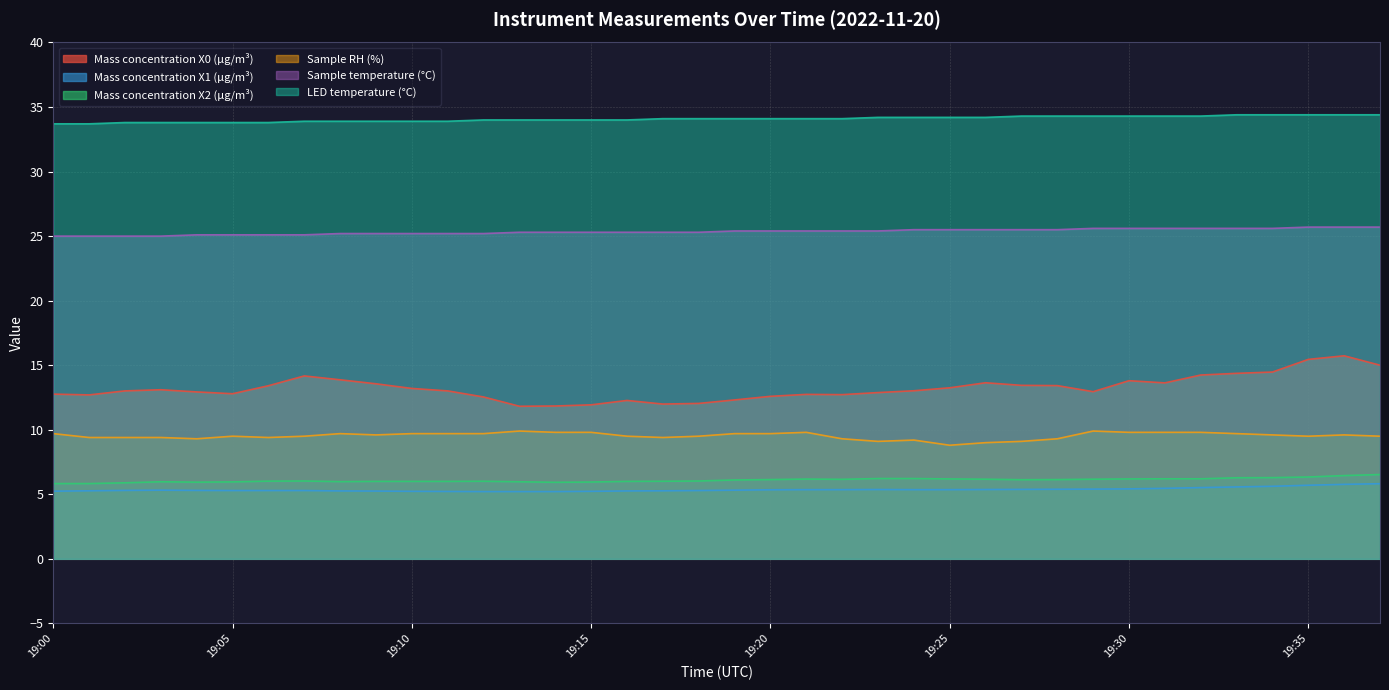

The LED temperature (°C) series shows 33.8 at 19:03. True or false?

True